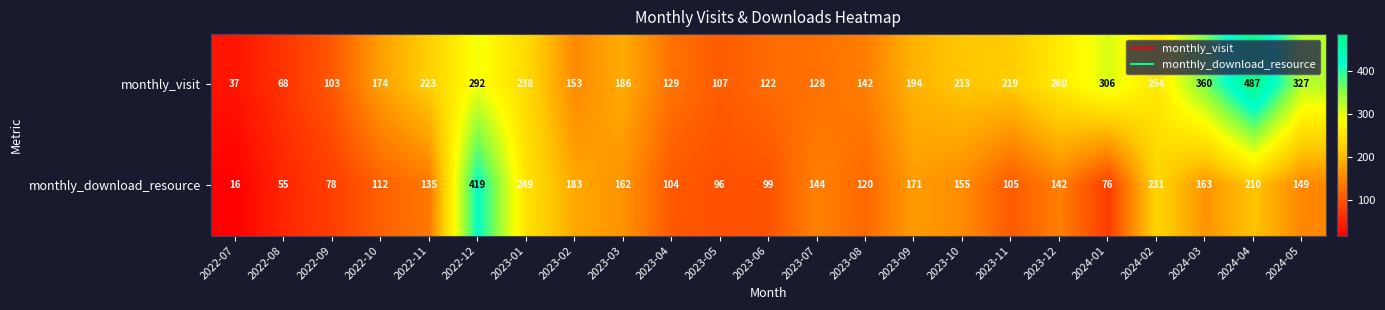

The monthly_download_resource series shows 357 at 2023-01. True or false?

False